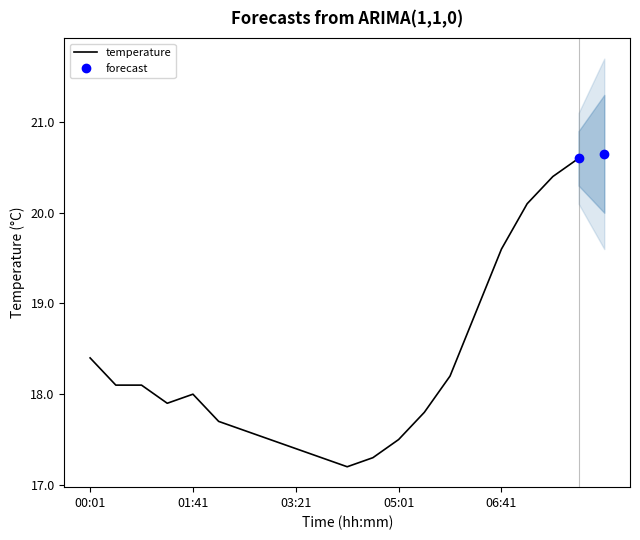

Read the value at 02:56.

17.5